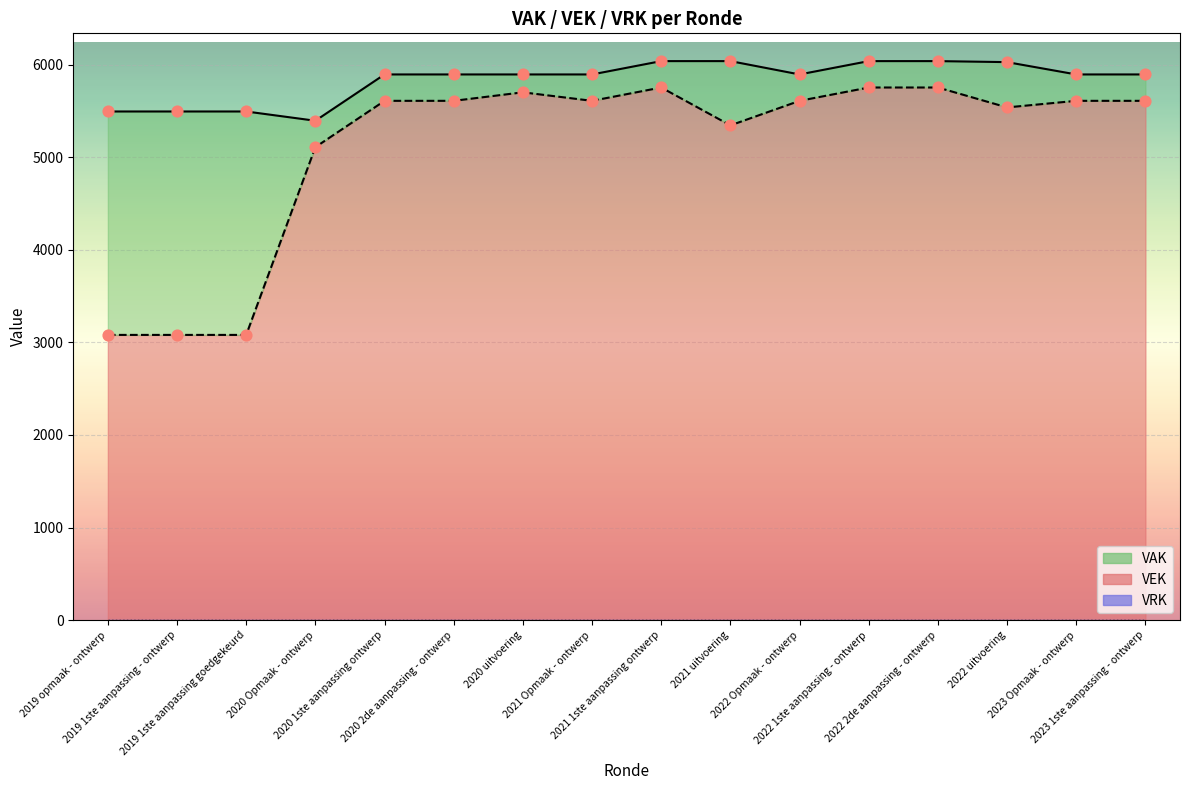

Which series has the largest total across all categories?

VAK